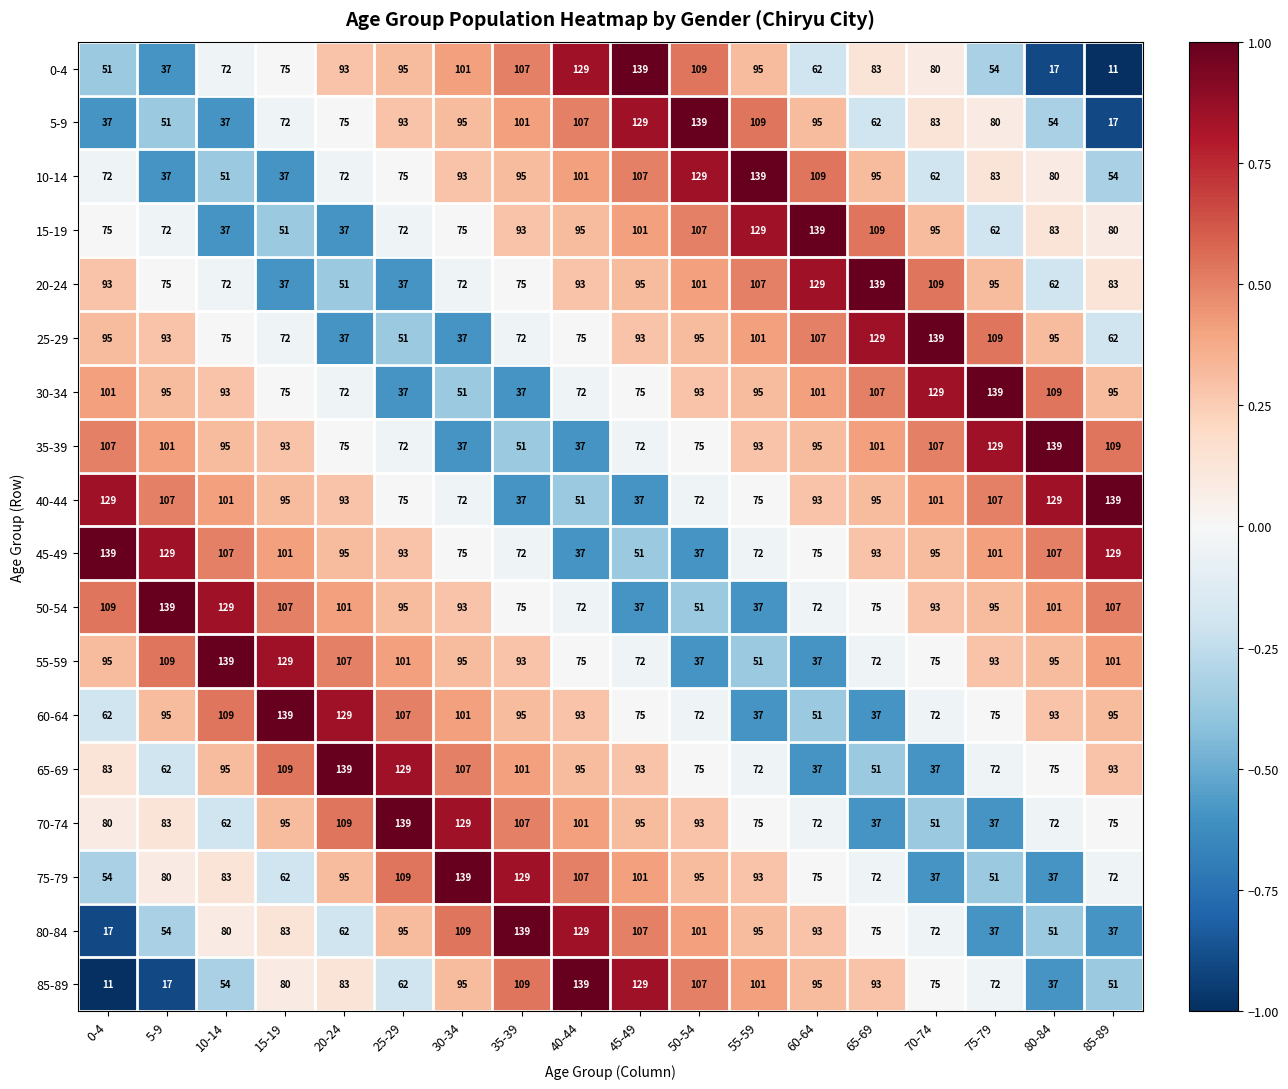

The 35-39 series shows 19 at 35-39. True or false?

False